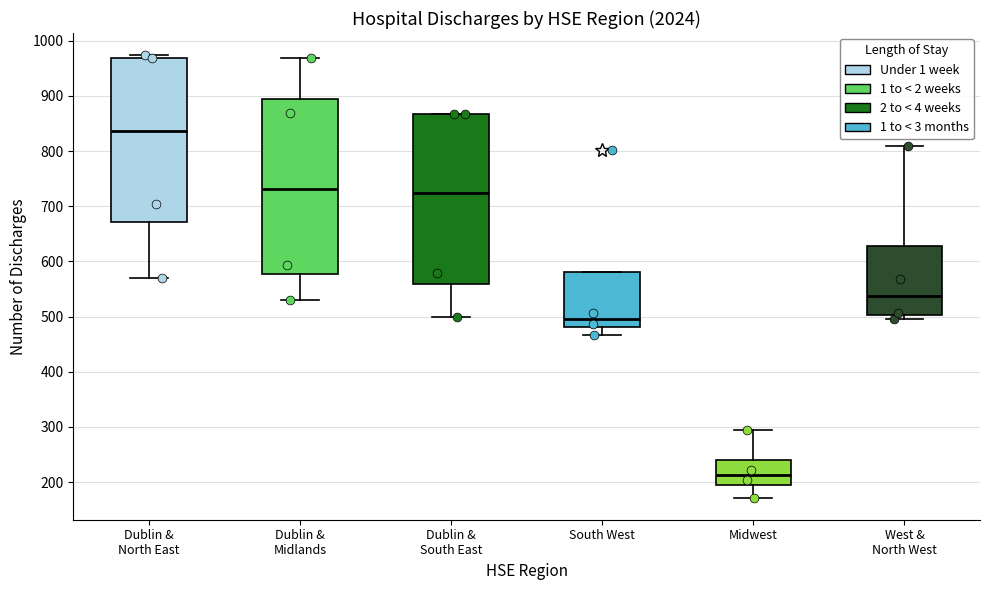

Which box's median line is the lowest?

Midwest